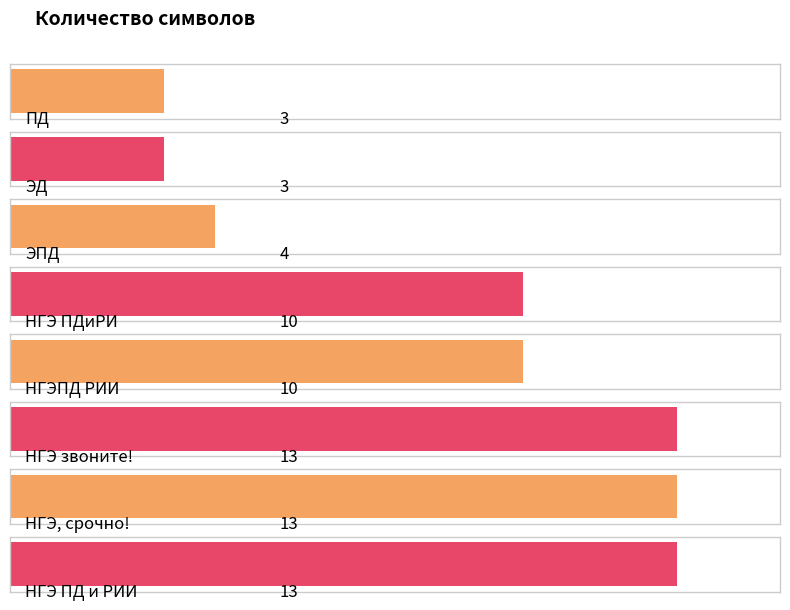

What is the ratio of the value at НГЭ ПД и РИИ to the value at НГЭ звоните!?

1.0